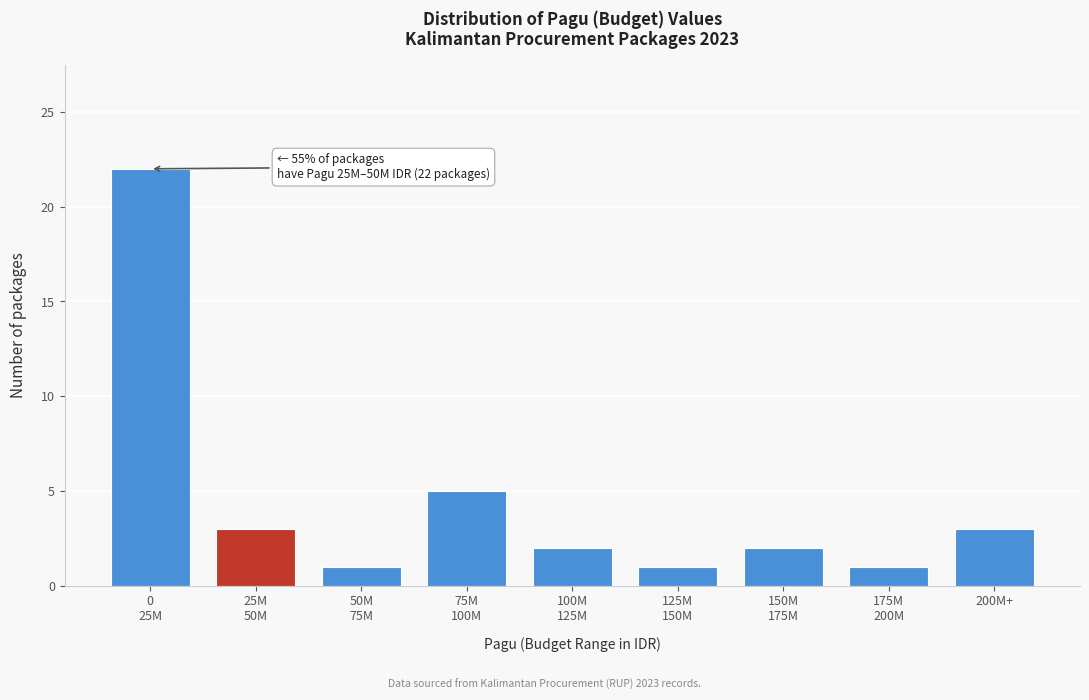

Reading right to left, extract all data points from this chart.

3	1	2	1	2	5	1	3	22